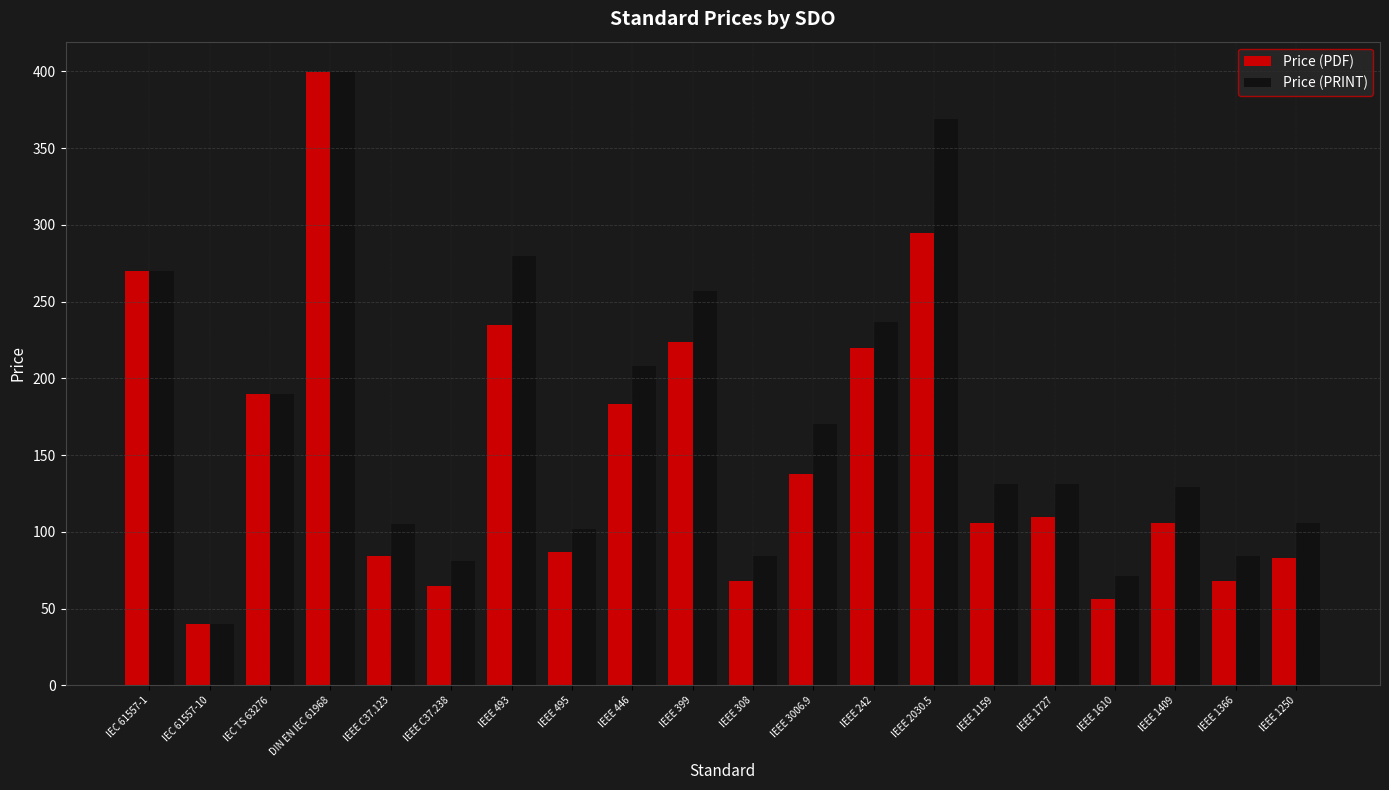

How many groups of bars are there?

20